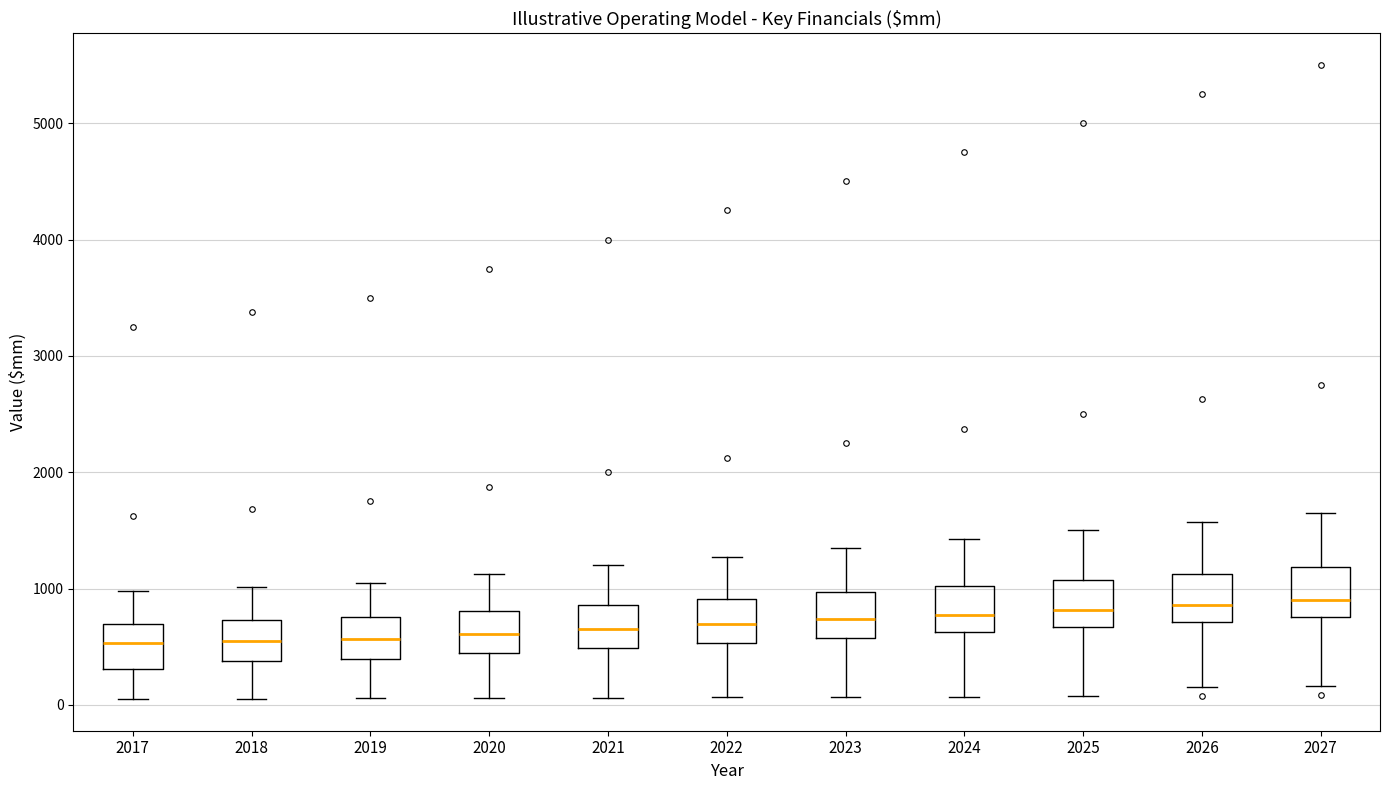

Where does the median line of the box at x = 2021 sit on the y-axis? The values are not printed on the chart, so give them approximately, as read against the axis.

700